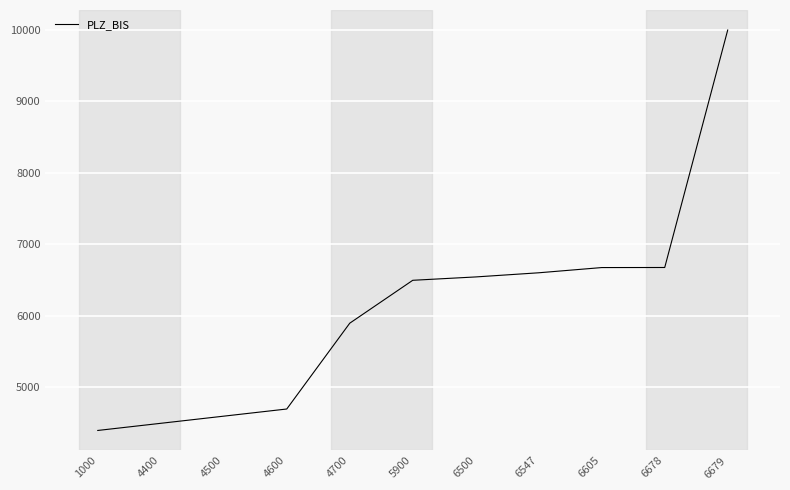

The chart shows a value of 1873 at 1000. True or false?

False